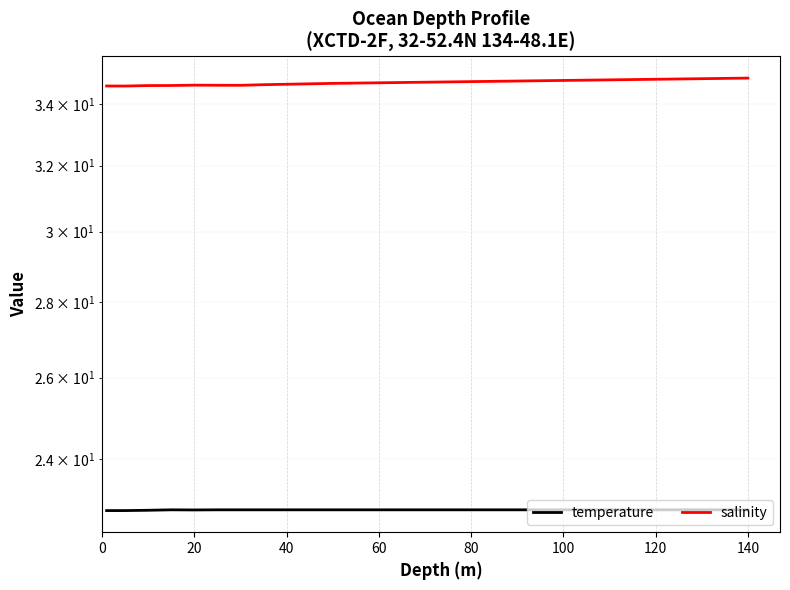

True or false: salinity and temperature cross at least once.

False